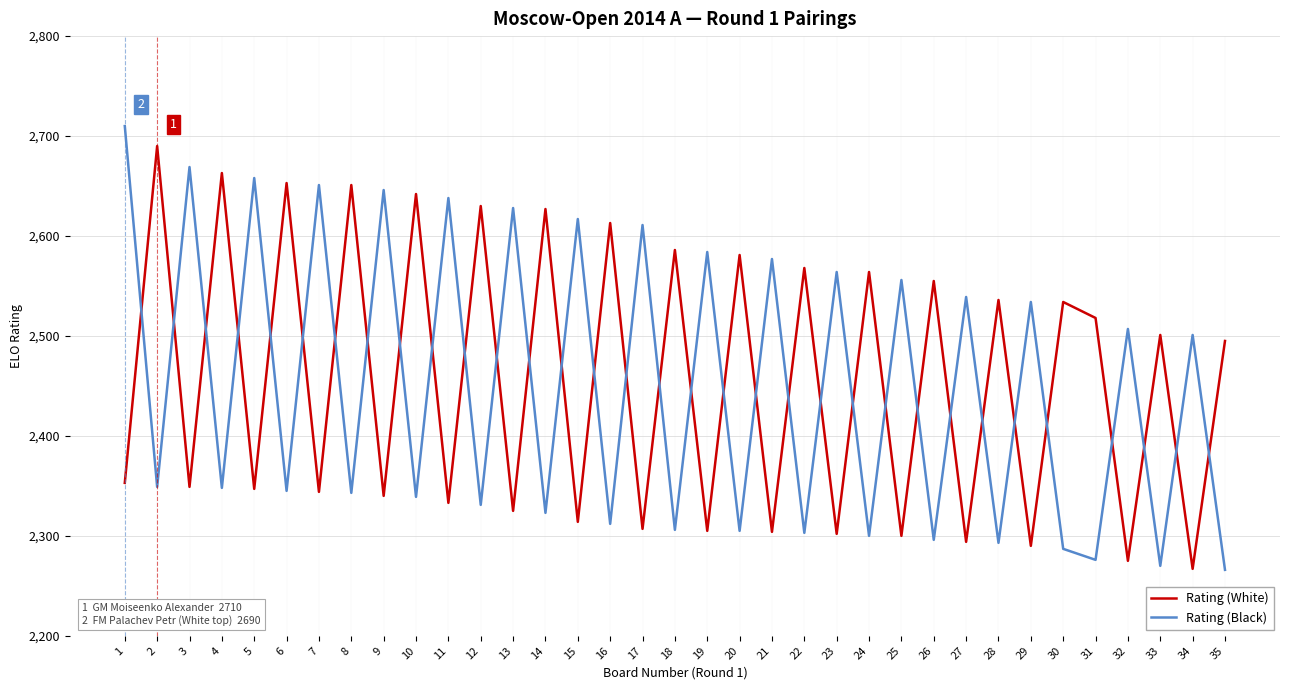

Which series ends up on top after the final intersection of Rating (White) and Rating (Black)?

Rating (White)